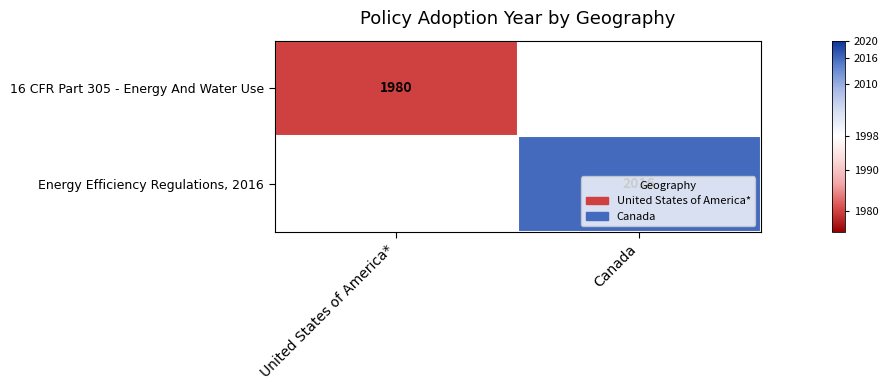

Is it true that Energy Efficiency Regulations, 2016 equals 2016 at Canada?

True